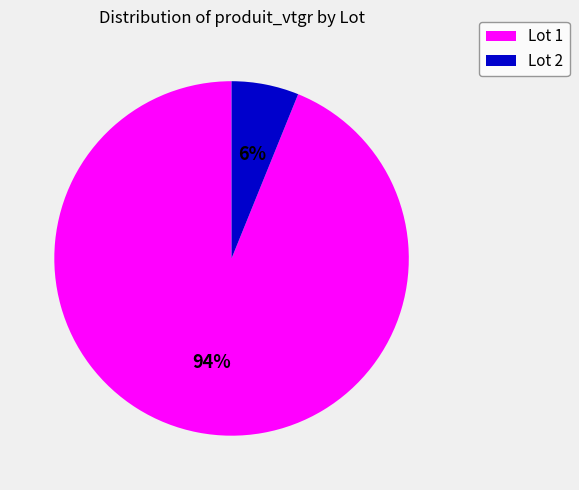

Is there a majority slice in this chart?

Yes